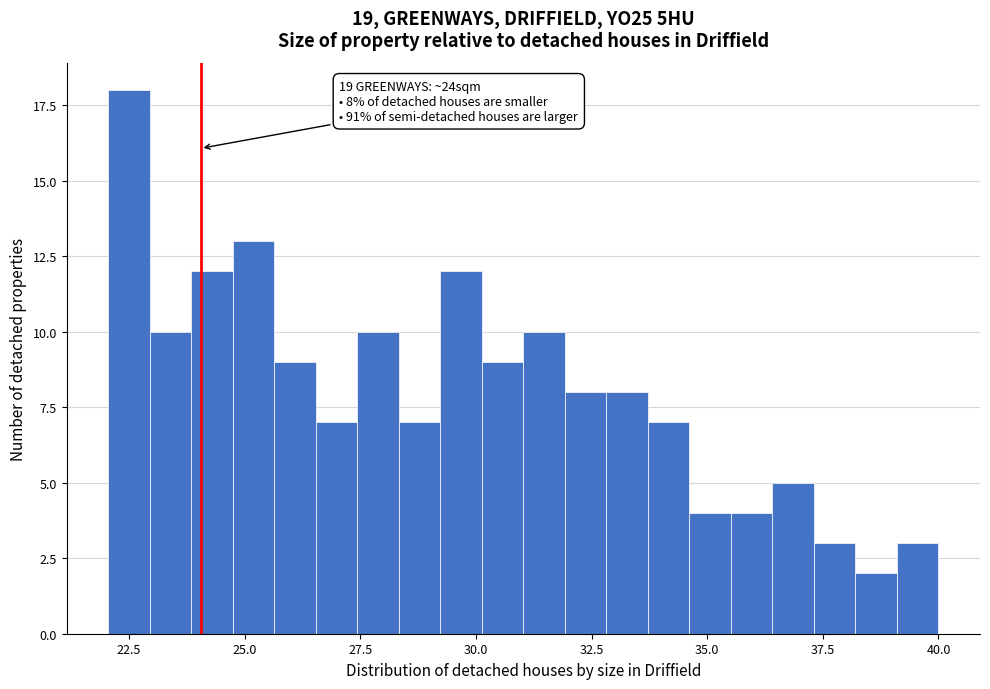

Read against the x-axis, roughly where is the centre of the tallest bar?

22.5